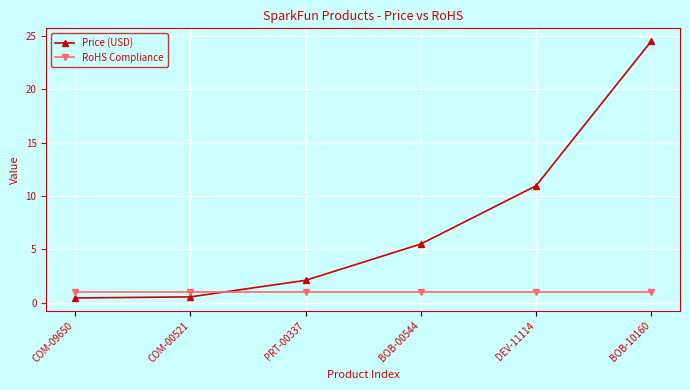

List the series in order of their overall mean, highest first.

Price (USD), RoHS Compliance